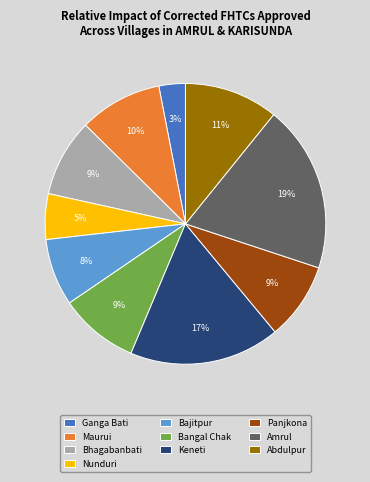

The Bajitpur slice represents 1% of the pie. True or false?

False